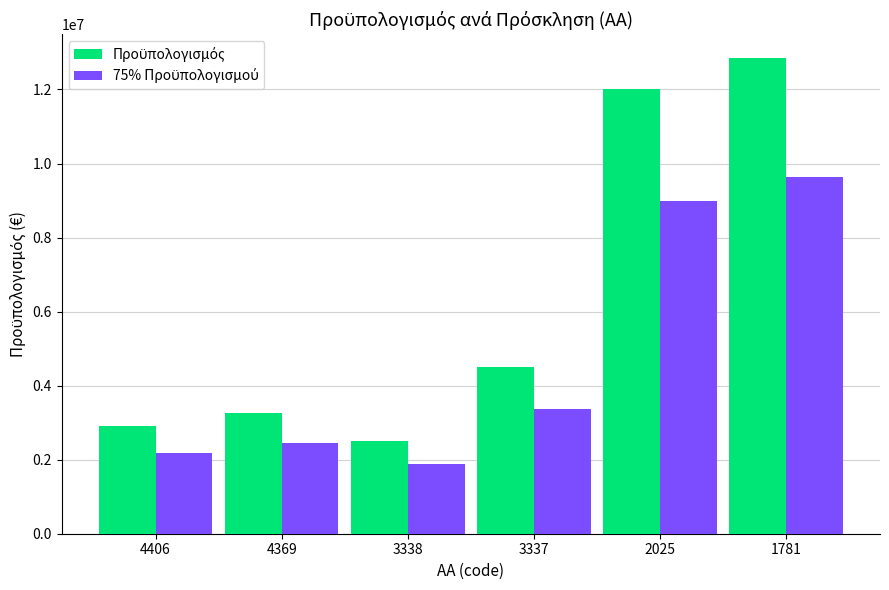

What is the difference between the highest and lowest values at 2025?

3000000.0